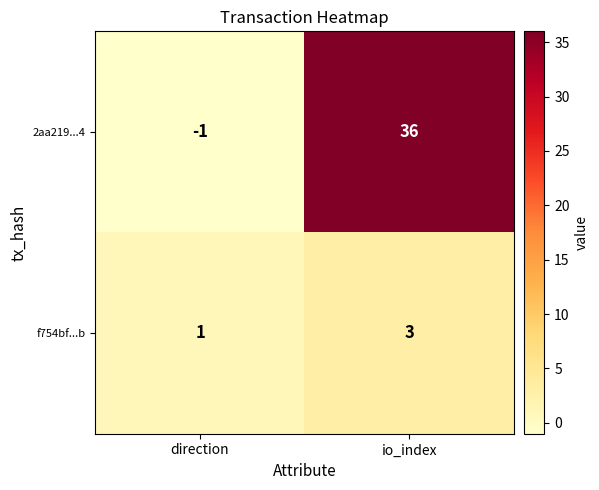

Reading left to right, transcribe all the data shown in this chart.

2aa219...4: -1	36
f754bf...b: 1	3